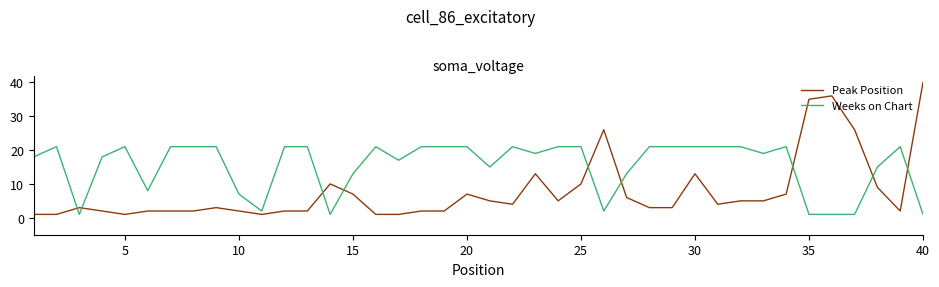

At how many categories does at least one series exceed 5?

38